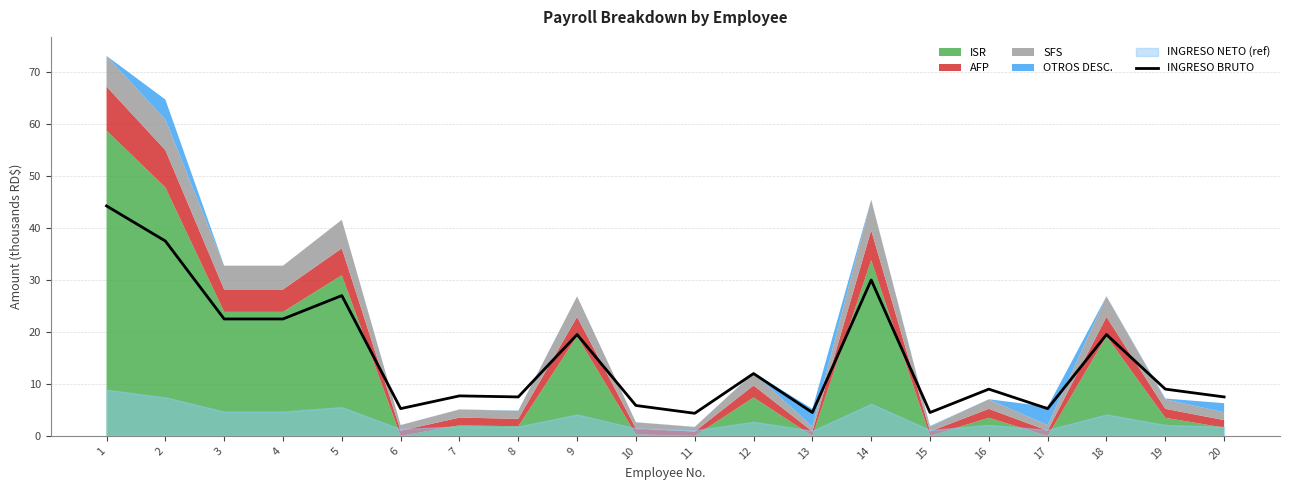

How many interior local valleys (lower than both neighbors) does the data have?

6